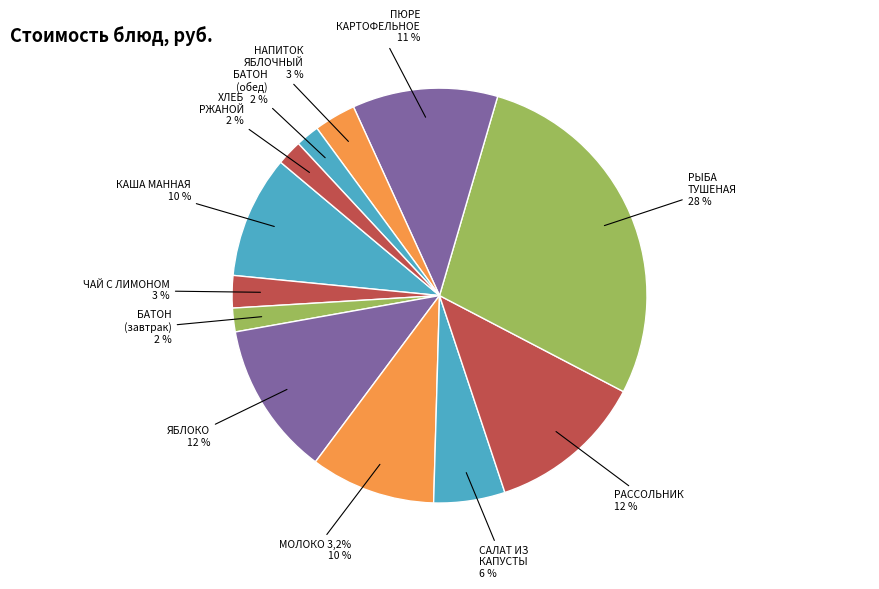

The ХЛЕБ РЖАНОЙ slice represents 1% of the pie. True or false?

False